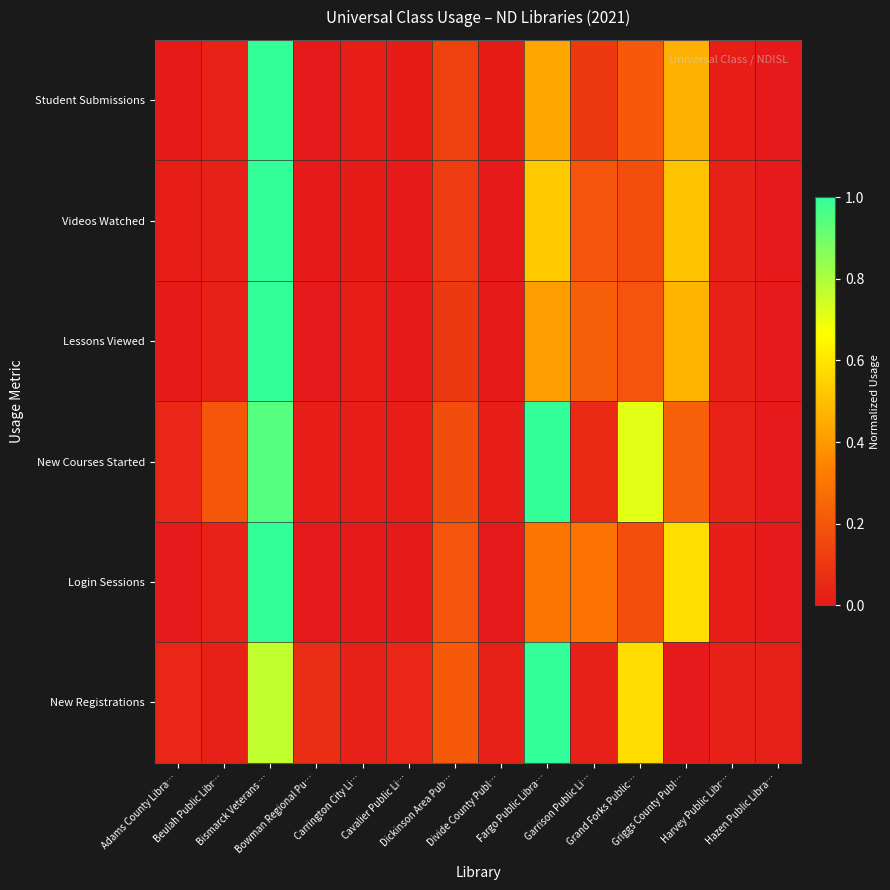

Reading right to left, what are all the values shown in this chart?

New Registrations: Hazen Public Libra…=0.0	Harvey Public Libr…=0.0	Griggs County Publ…=0.0	Grand Forks Public…=0.6	Garrison Public Li…=0.0	Fargo Public Libra…=1.0	Divide County Publ…=0.0	Dickinson Area Pub…=0.2	Cavalier Public Li…=0.0	Carrington City Li…=0.0	Bowman Regional Pu…=0.1	Bismarck Veterans …=0.8	Beulah Public Libr…=0.0	Adams County Libra…=0.0
Login Sessions: Hazen Public Libra…=0.0	Harvey Public Libr…=0.0	Griggs County Publ…=0.6	Grand Forks Public…=0.2	Garrison Public Li…=0.3	Fargo Public Libra…=0.3	Divide County Publ…=0.0	Dickinson Area Pub…=0.2	Cavalier Public Li…=0.0	Carrington City Li…=0.0	Bowman Regional Pu…=0.0	Bismarck Veterans …=1.0	Beulah Public Libr…=0.0	Adams County Libra…=0.0
New Courses Started: Hazen Public Libra…=0.0	Harvey Public Libr…=0.0	Griggs County Publ…=0.2	Grand Forks Public…=0.7	Garrison Public Li…=0.1	Fargo Public Libra…=1.0	Divide County Publ…=0.0	Dickinson Area Pub…=0.2	Cavalier Public Li…=0.0	Carrington City Li…=0.0	Bowman Regional Pu…=0.0	Bismarck Veterans …=0.9	Beulah Public Libr…=0.2	Adams County Libra…=0.0
Lessons Viewed: Hazen Public Libra…=0.0	Harvey Public Libr…=0.0	Griggs County Publ…=0.5	Grand Forks Public…=0.2	Garrison Public Li…=0.2	Fargo Public Libra…=0.4	Divide County Publ…=0.0	Dickinson Area Pub…=0.1	Cavalier Public Li…=0.0	Carrington City Li…=0.0	Bowman Regional Pu…=0.0	Bismarck Veterans …=1.0	Beulah Public Libr…=0.0	Adams County Libra…=0.0
Videos Watched: Hazen Public Libra…=0.0	Harvey Public Libr…=0.0	Griggs County Publ…=0.5	Grand Forks Public…=0.2	Garrison Public Li…=0.2	Fargo Public Libra…=0.5	Divide County Publ…=0.0	Dickinson Area Pub…=0.1	Cavalier Public Li…=0.0	Carrington City Li…=0.0	Bowman Regional Pu…=0.0	Bismarck Veterans …=1.0	Beulah Public Libr…=0.0	Adams County Libra…=0.0
Student Submissions: Hazen Public Libra…=0.0	Harvey Public Libr…=0.0	Griggs County Publ…=0.5	Grand Forks Public…=0.2	Garrison Public Li…=0.1	Fargo Public Libra…=0.4	Divide County Publ…=0.0	Dickinson Area Pub…=0.1	Cavalier Public Li…=0.0	Carrington City Li…=0.0	Bowman Regional Pu…=0.0	Bismarck Veterans …=1.0	Beulah Public Libr…=0.0	Adams County Libra…=0.0